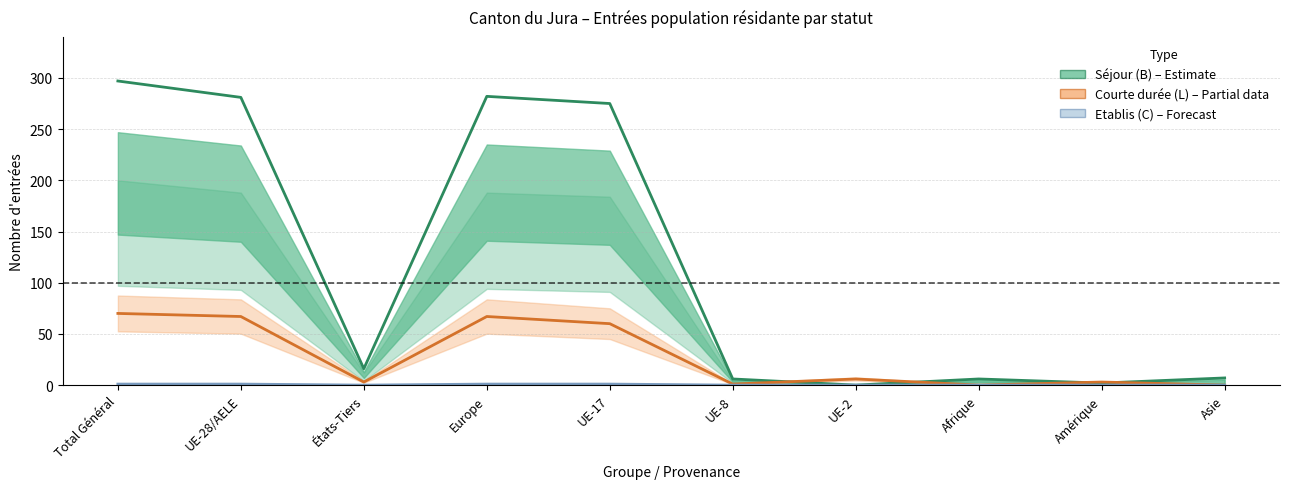

How many values in the Etablis (C) series exceed 0?

4